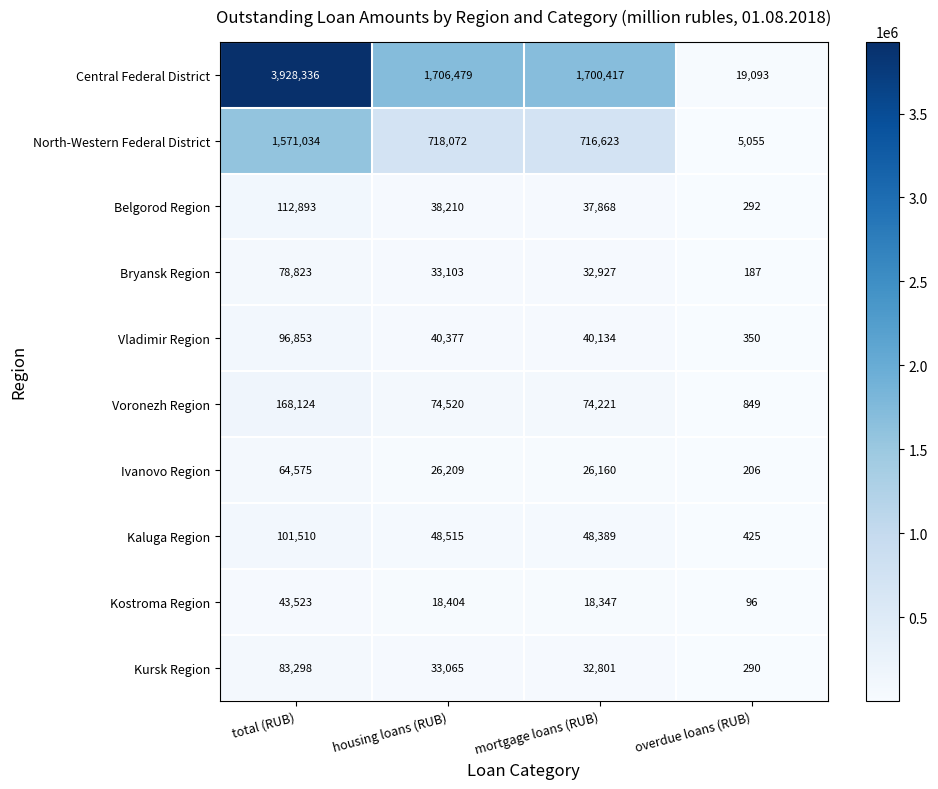

How many distinct data groups are displayed?

10